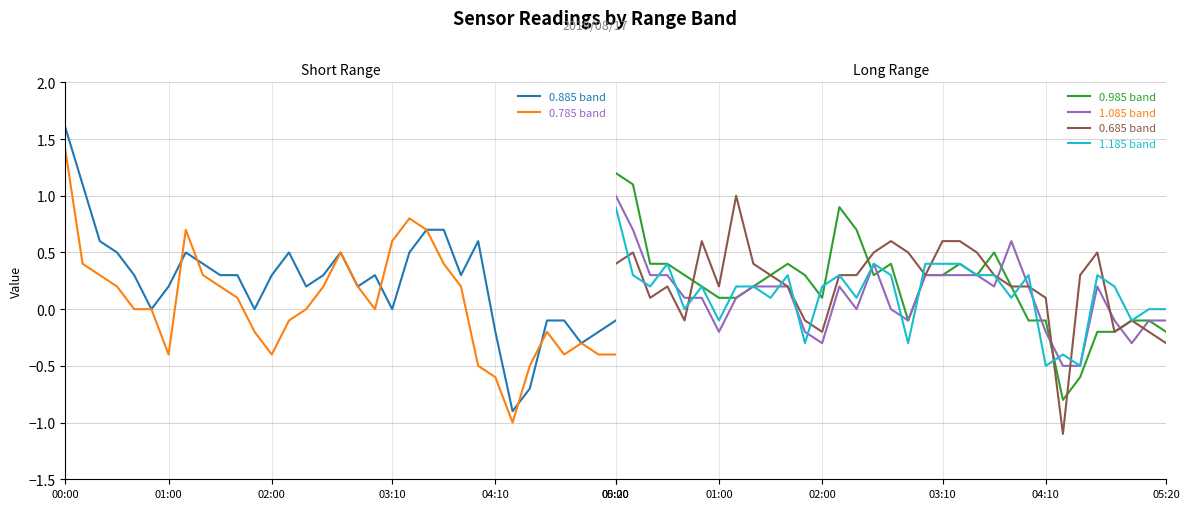

True or false: 1.185 band has a value of -0.4 at 05:20.

False